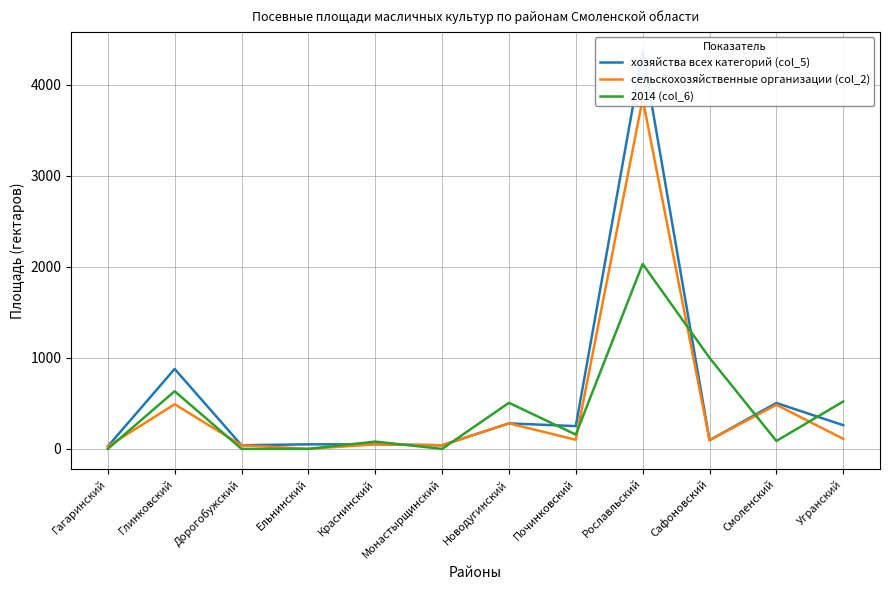

At which category does the chart reach its peak across all series?

Рославльский